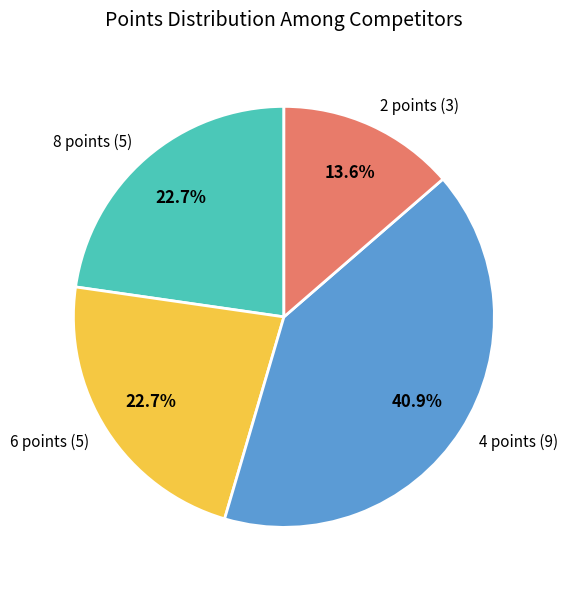

Do 4 points and 2 points together represent more than half of the pie?

Yes